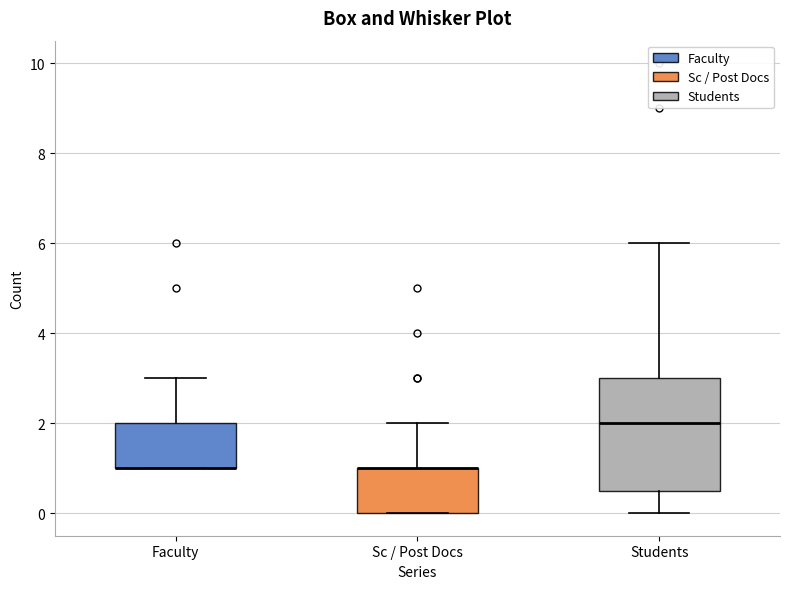

Which box is the tallest, from its lower edge to its upper edge?

Students